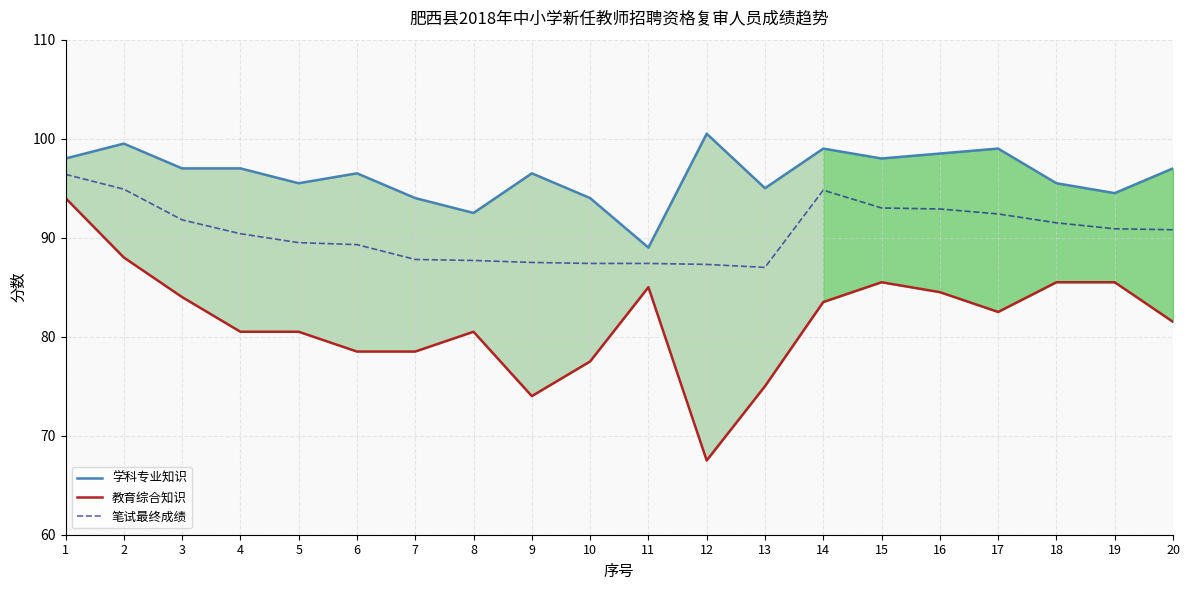

True or false: 笔试最终成绩 and 教育综合知识 intersect in this chart.

False